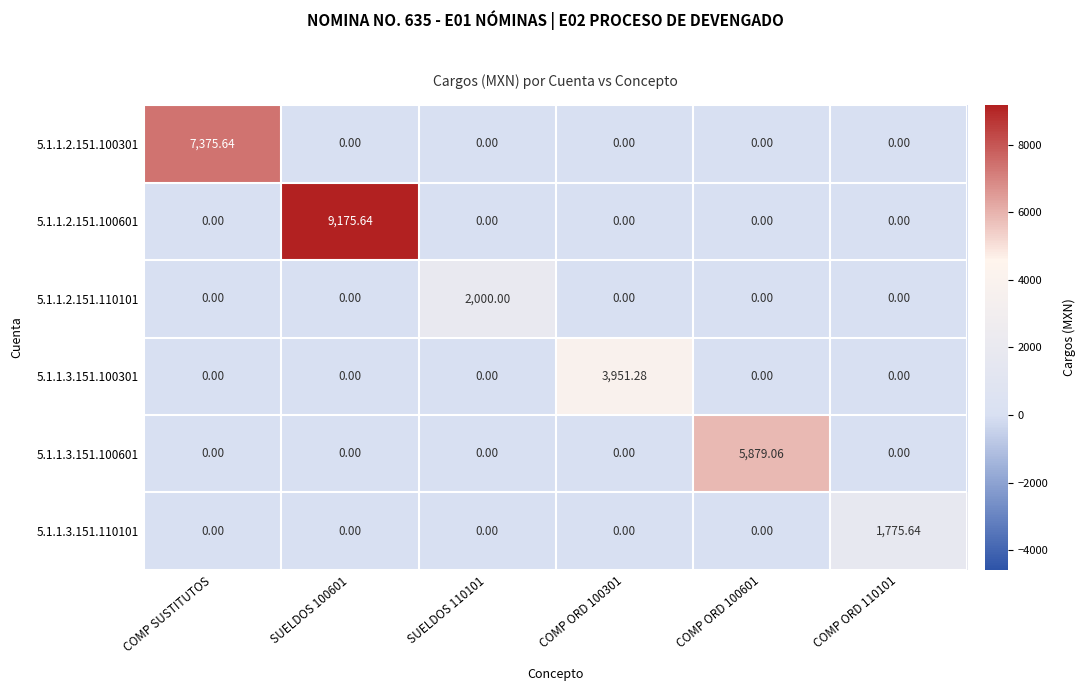

Rank the series by their maximum value, from lowest to highest.

5.1.1.3.151.110101, 5.1.1.2.151.110101, 5.1.1.3.151.100301, 5.1.1.3.151.100601, 5.1.1.2.151.100301, 5.1.1.2.151.100601